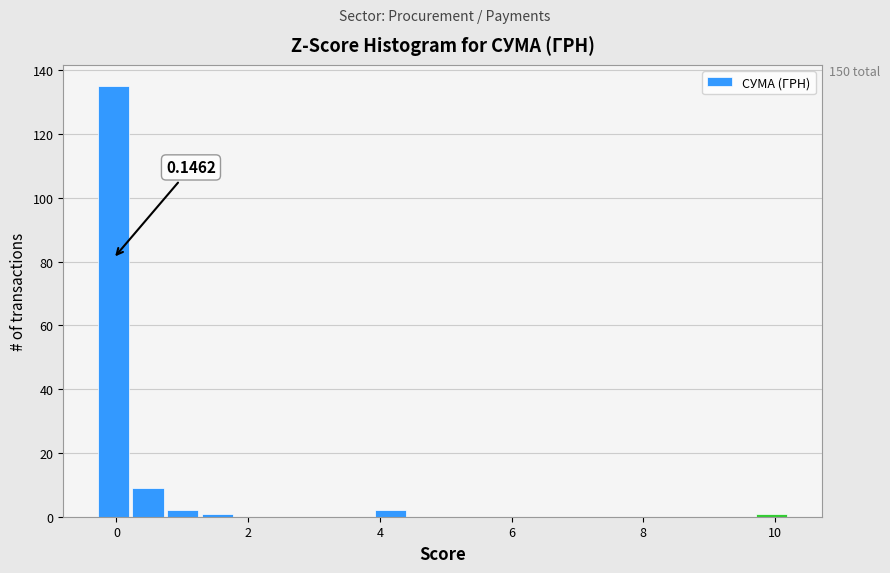

Read against the x-axis, roughly where is the centre of the tallest bar?

0.0